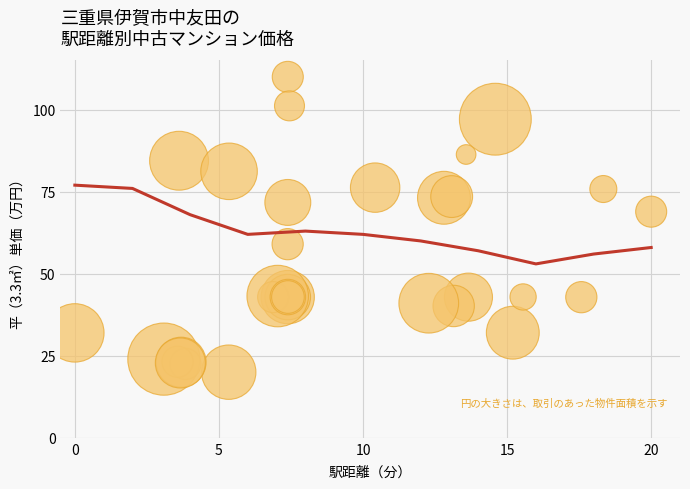

What Y value in the scatter plot is closest to 65?

68.9